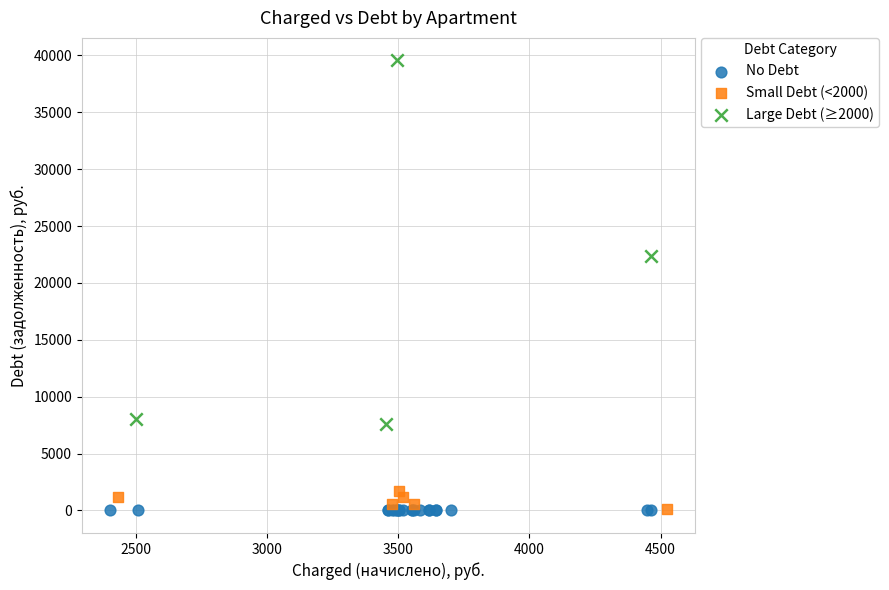

Which series contains the highest Y value?

Large Debt (≥2000)